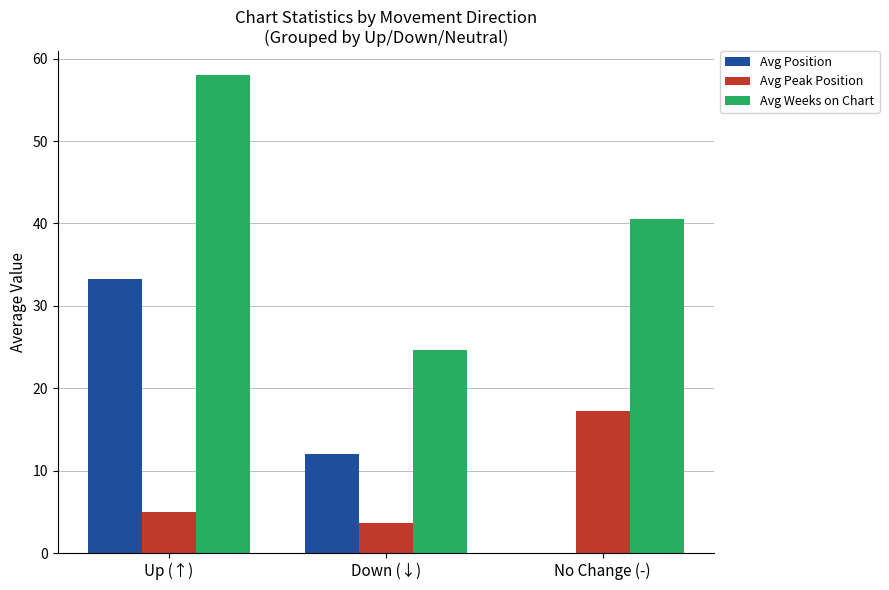

At which label is Avg Peak Position closest to 10?

Up (↑)